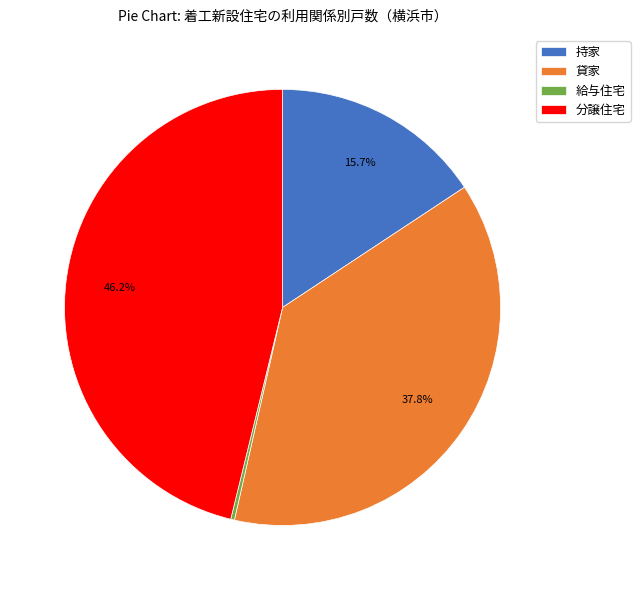

Between 分譲住宅 and 給与住宅, which is larger?

分譲住宅